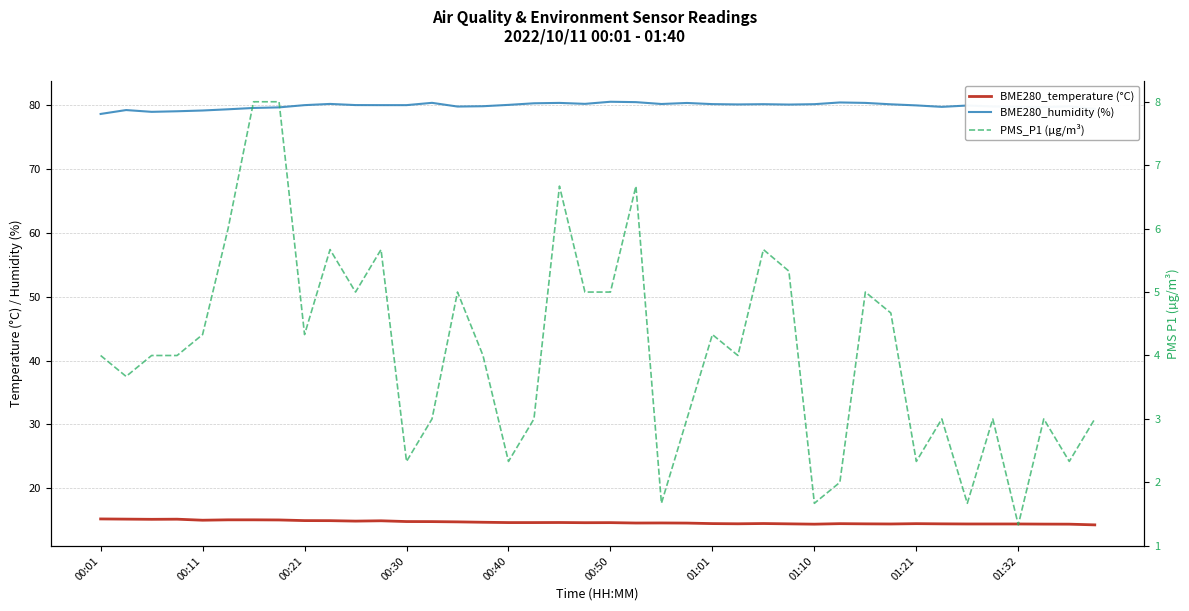

What position from the left is 01:32?

10